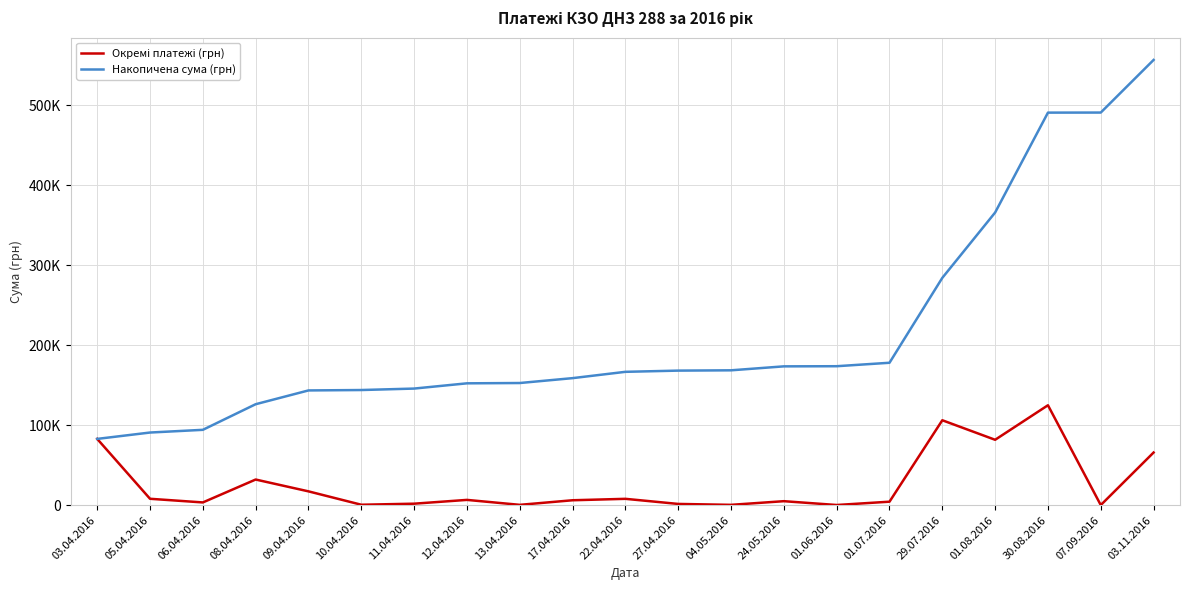

True or false: Накопичена сума (грн) has a value of 116321.6 at 03.04.2016.

False